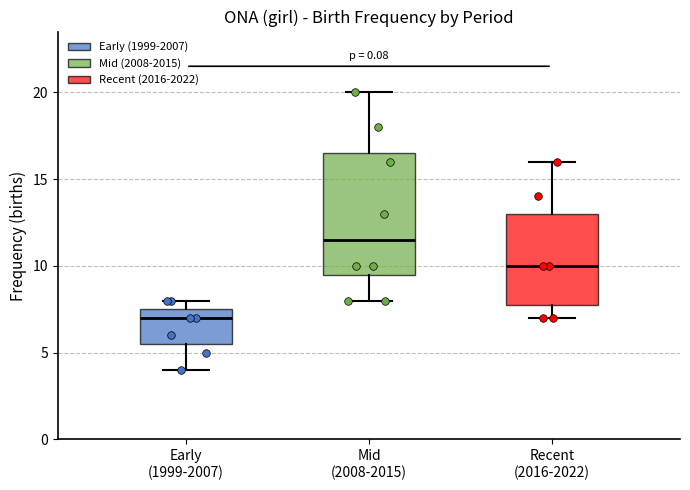

Reading left to right, transcribe this box plot: for each box, give where its median line is, the range the box spans, and where its two whiskers end, as read against the y-axis. The values are not printed on the chart, so give them approximately, as read against the axis.

Early (1999-2007): median 7.0, box 5.5 to 7.5, whiskers 4.0 to 8.0
Mid (2008-2015): median 11.5, box 9.5 to 16.5, whiskers 8.0 to 20.0
Recent (2016-2022): median 10.0, box 8.0 to 13.0, whiskers 7.0 to 16.0